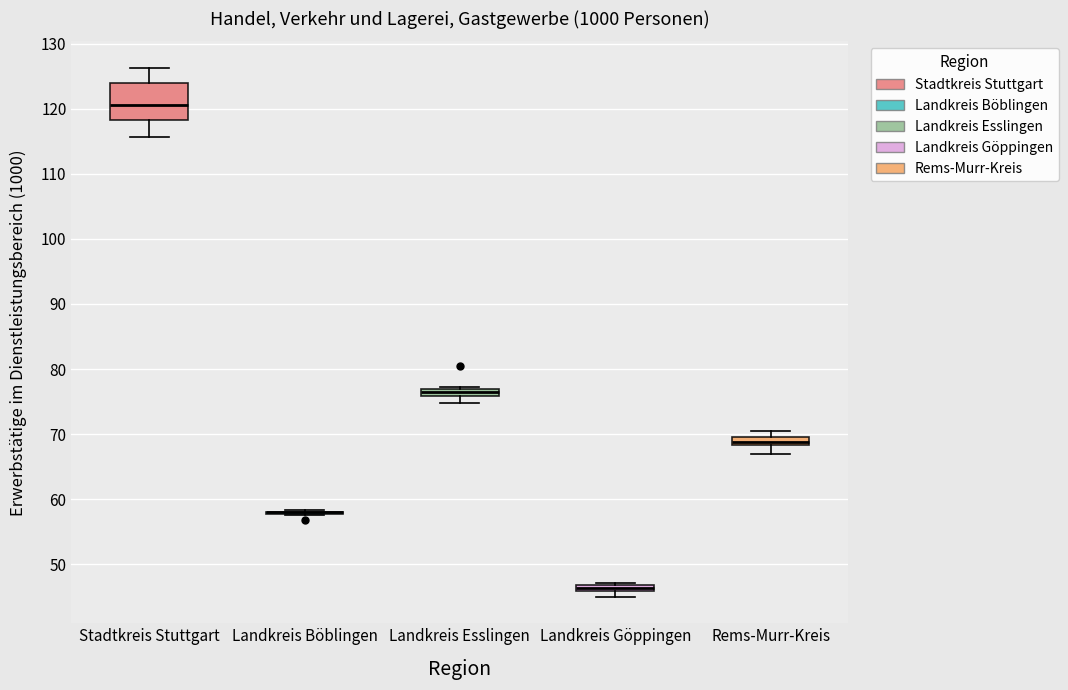

Comparing the boxes themselves (not the whiskers), which one is the tallest?

Stadtkreis Stuttgart